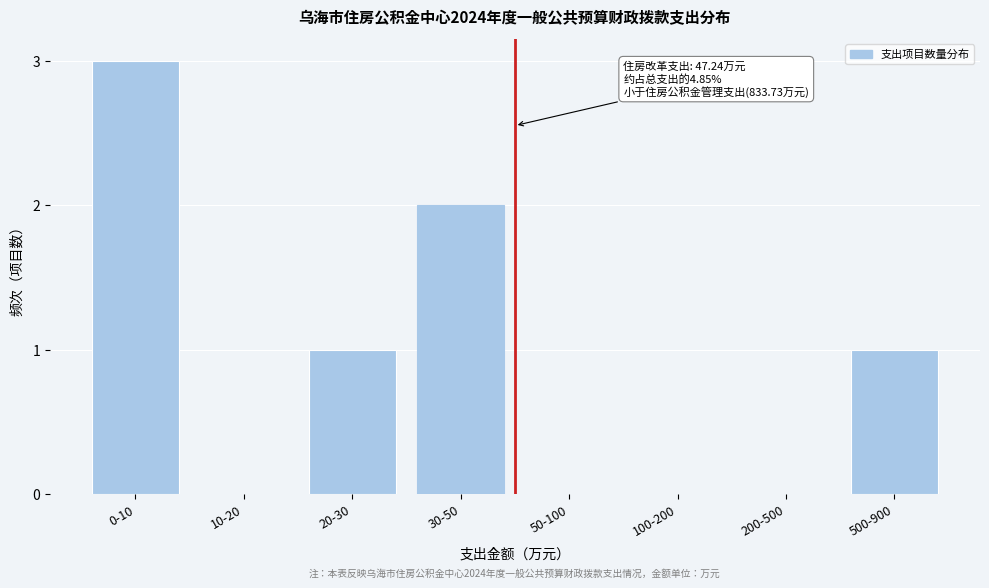

Reading right to left, list all the values displayed in this chart.

500-900=1	200-500=0	100-200=0	50-100=0	30-50=2	20-30=1	10-20=0	0-10=3